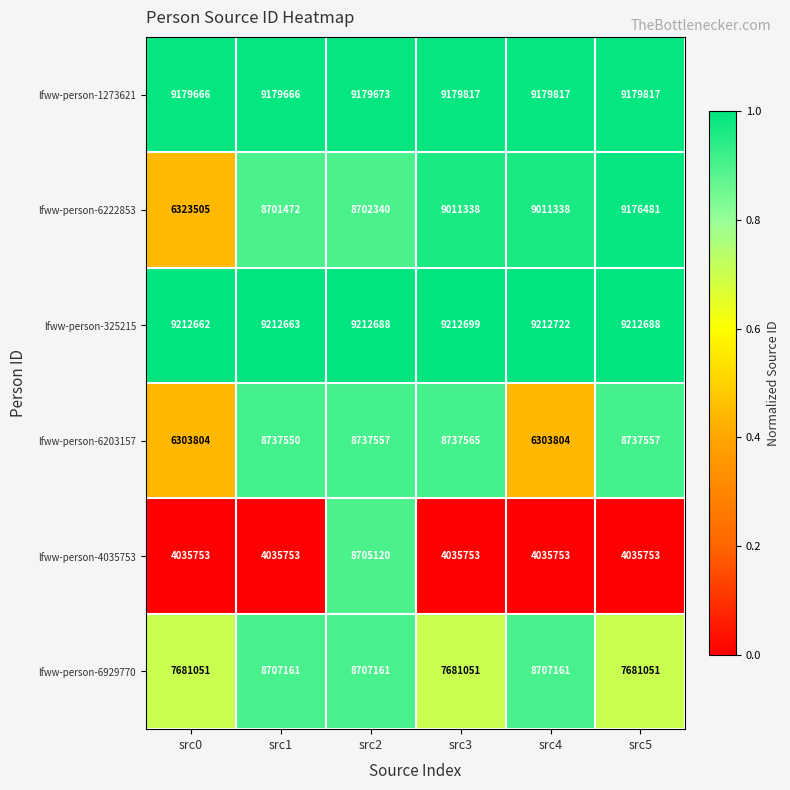

What is the greatest value displayed?

9212722